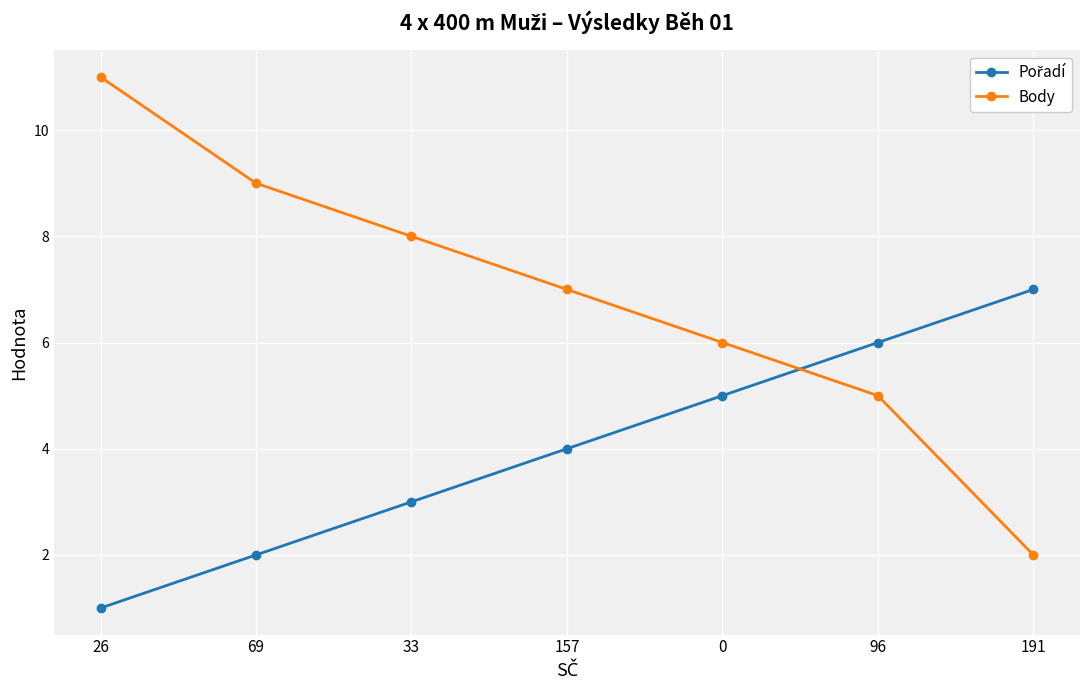

Which series has the widest spread of values?

Body